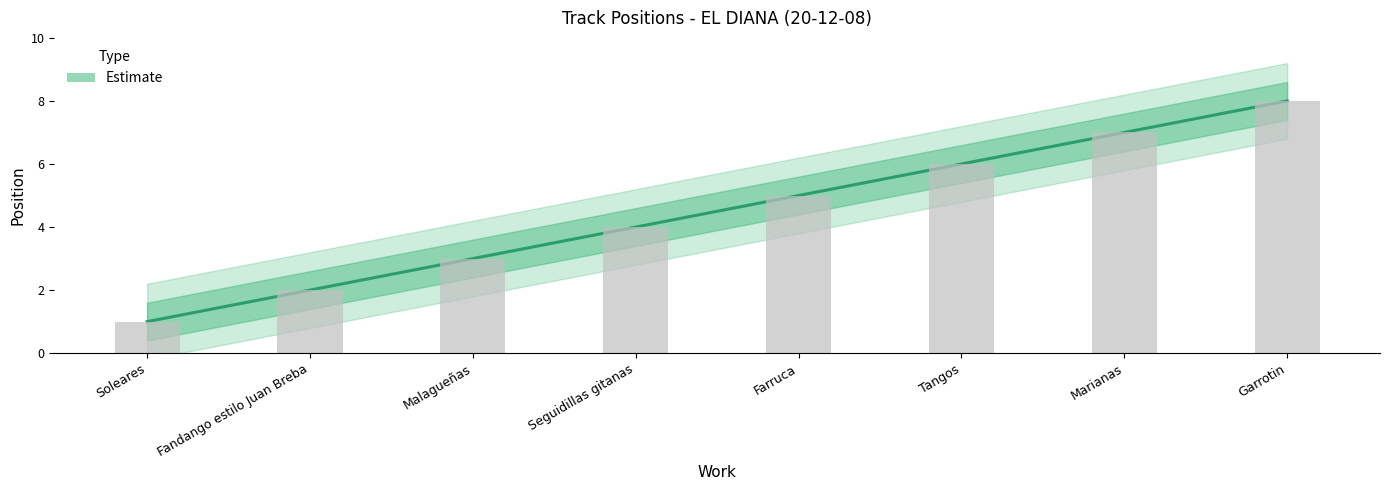

Reading left to right, transcribe all the data shown in this chart.

Soleares=1	Fandango estilo Juan Breba=2	Malagueñas=3	Seguidillas gitanas=4	Farruca=5	Tangos=6	Marianas=7	Garrotin=8